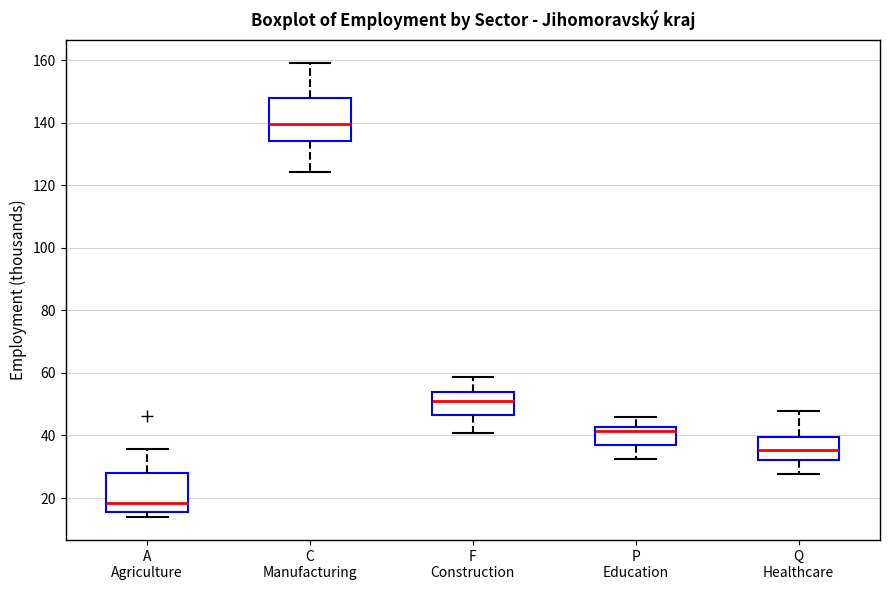

Which box has the lowest median line?

A Agriculture